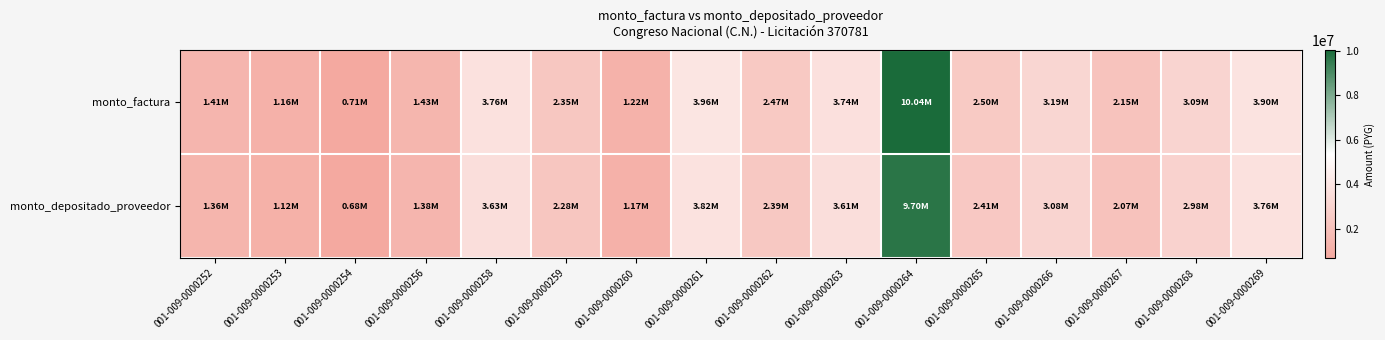

List the series in order of their overall mean, lowest first.

monto_depositado_proveedor, monto_factura